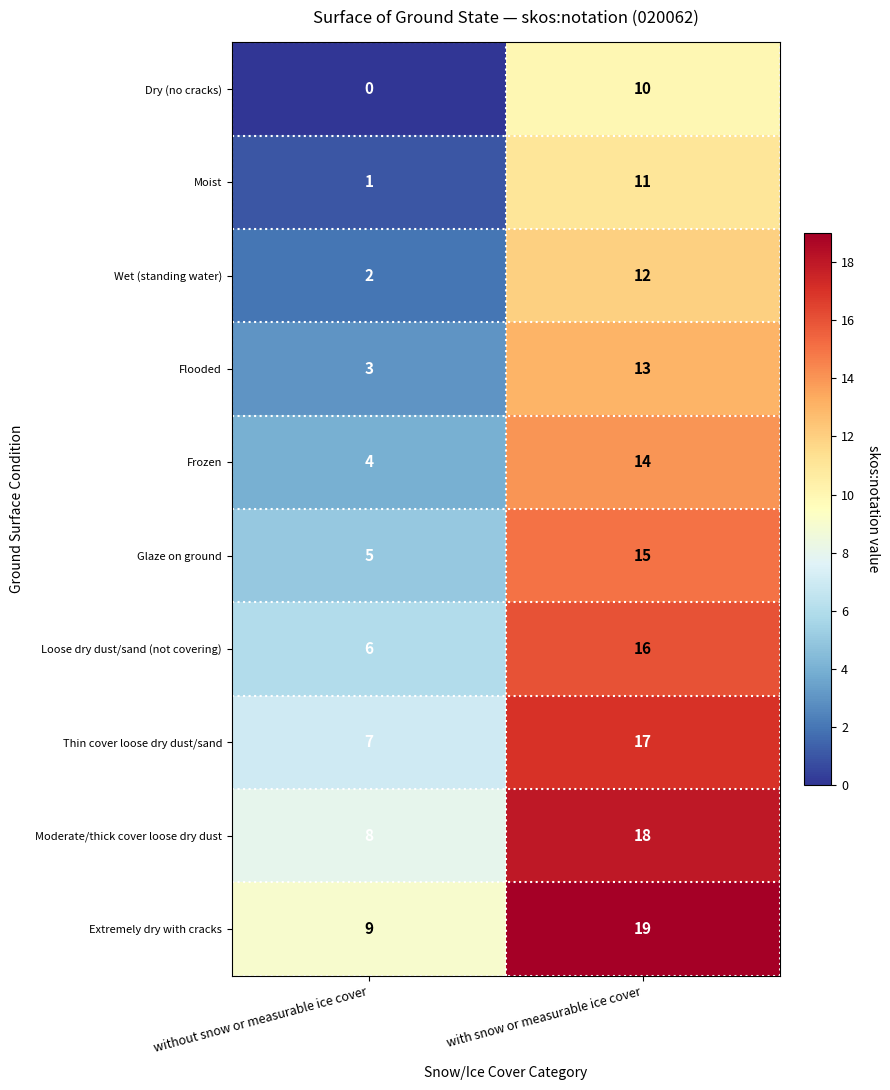

Which series has the largest total across all categories?

Extremely dry with cracks